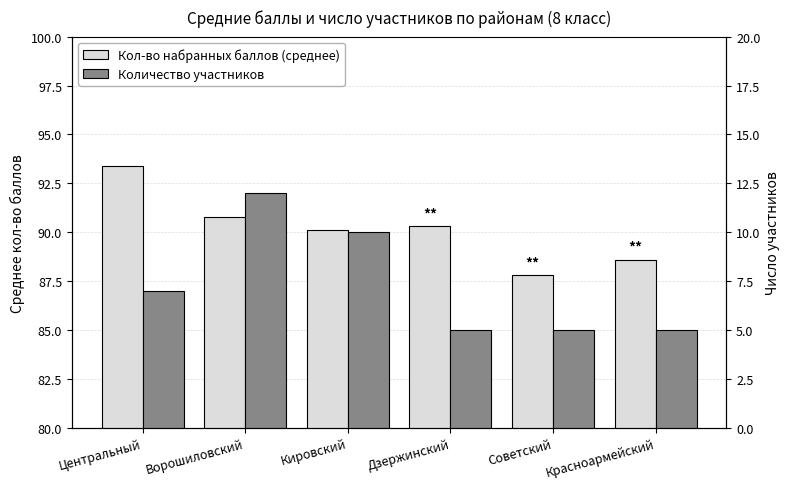

What is the average value of the Количество участников series?

7.3